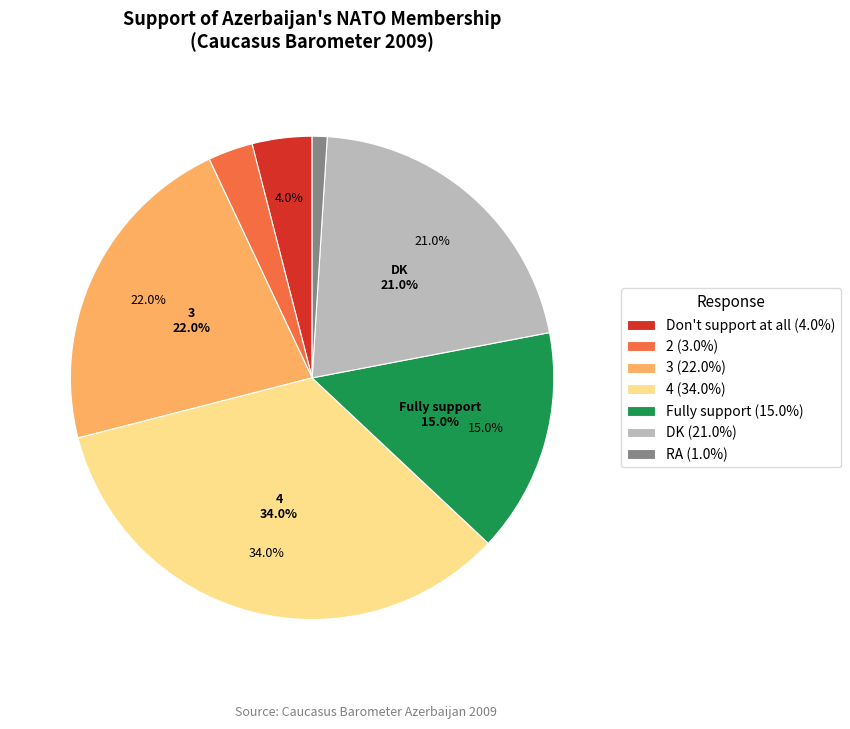

Rank the categories by value from highest to lowest.

4, 3, DK, Fully support, Don't support at all, 2, RA